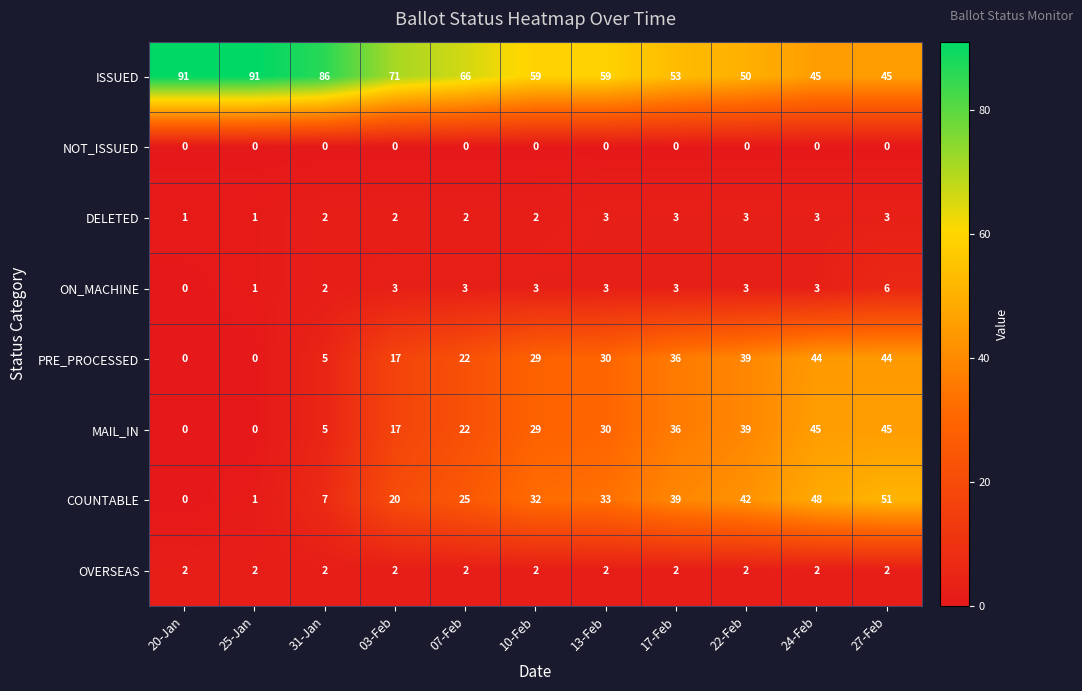

Rank the series by their maximum value, from lowest to highest.

NOT_ISSUED, OVERSEAS, DELETED, ON_MACHINE, PRE_PROCESSED, MAIL_IN, COUNTABLE, ISSUED